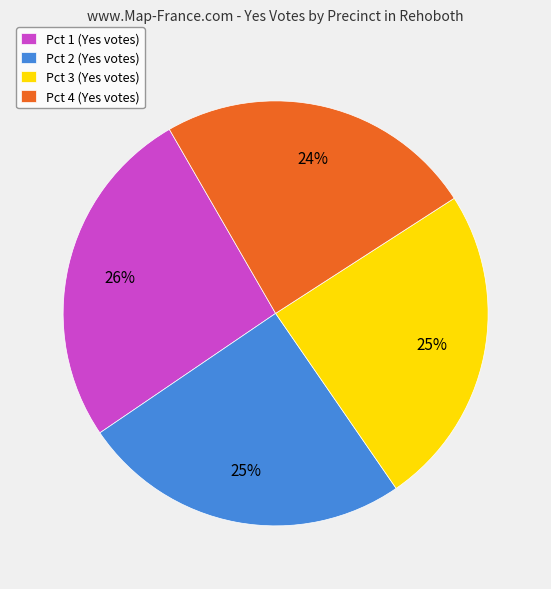

Do Pct 1 (Yes votes) and Pct 3 (Yes votes) together represent more than half of the pie?

Yes